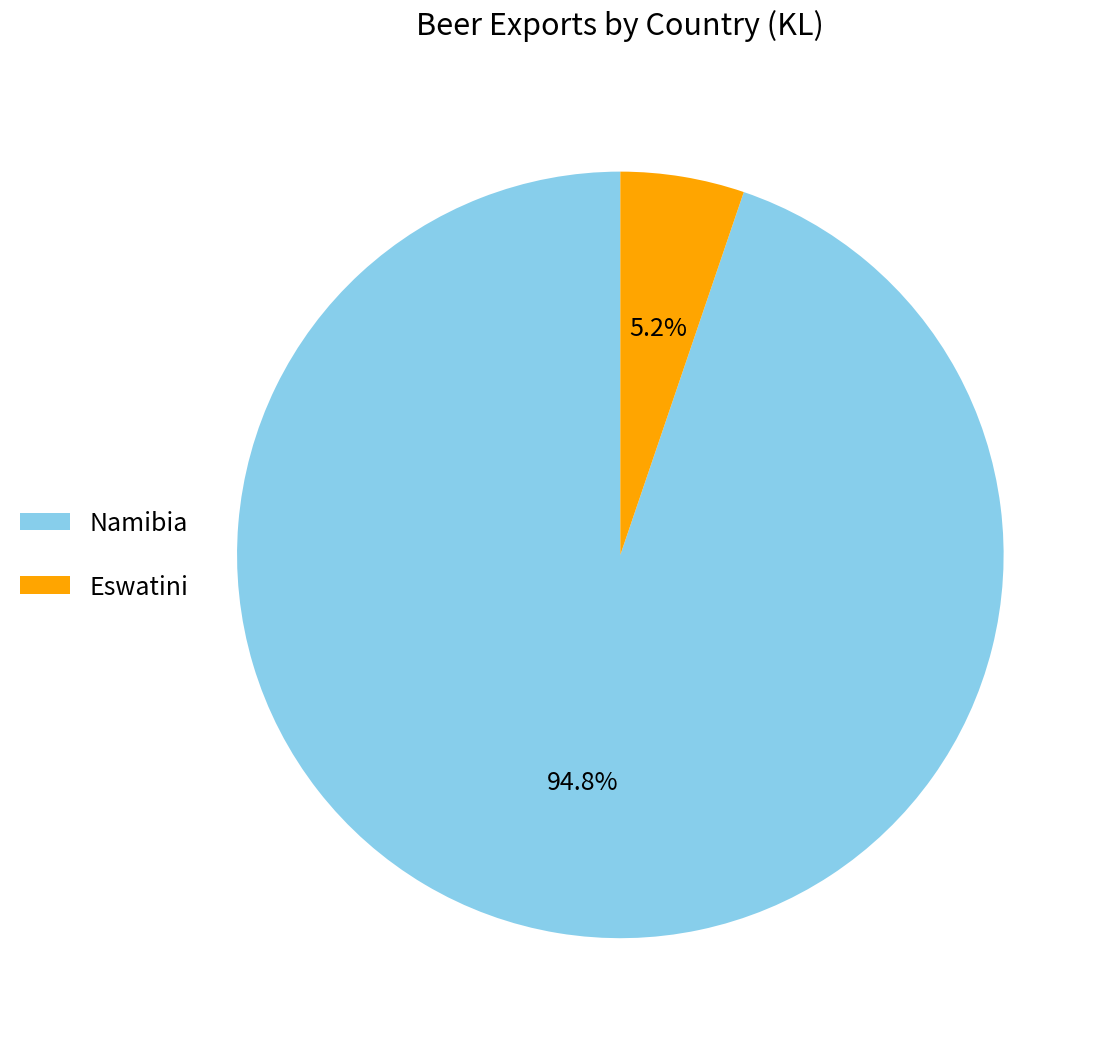

What portion of the pie excludes Eswatini?

94.8%